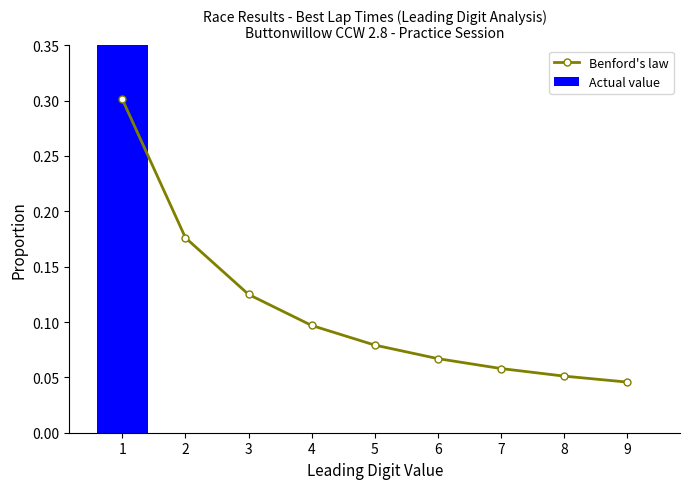

What is the value of the Benford's law bar at the 6th from the left?

0.1